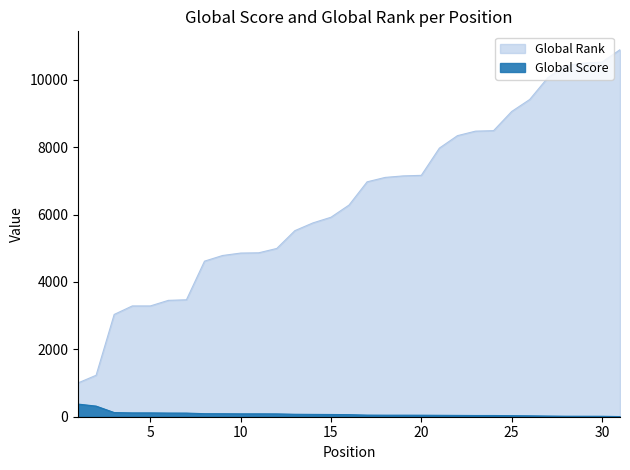

List the series in order of their peak value, lowest first.

Global Score, Global Rank